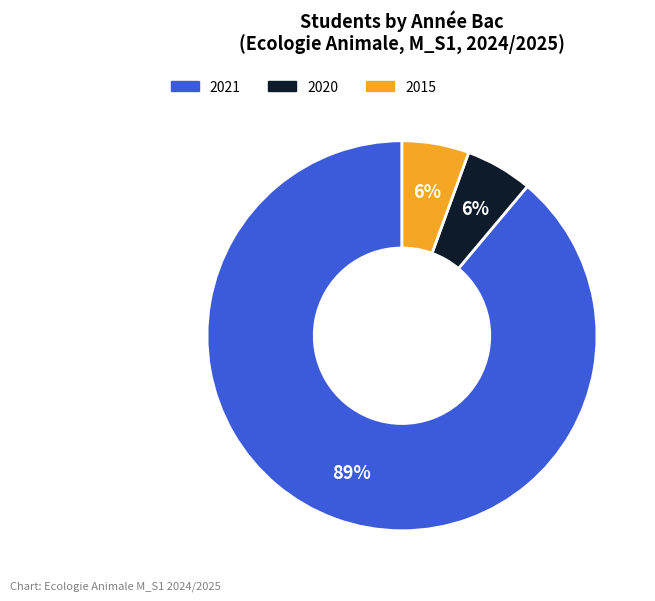

How many segments does this pie chart have?

3